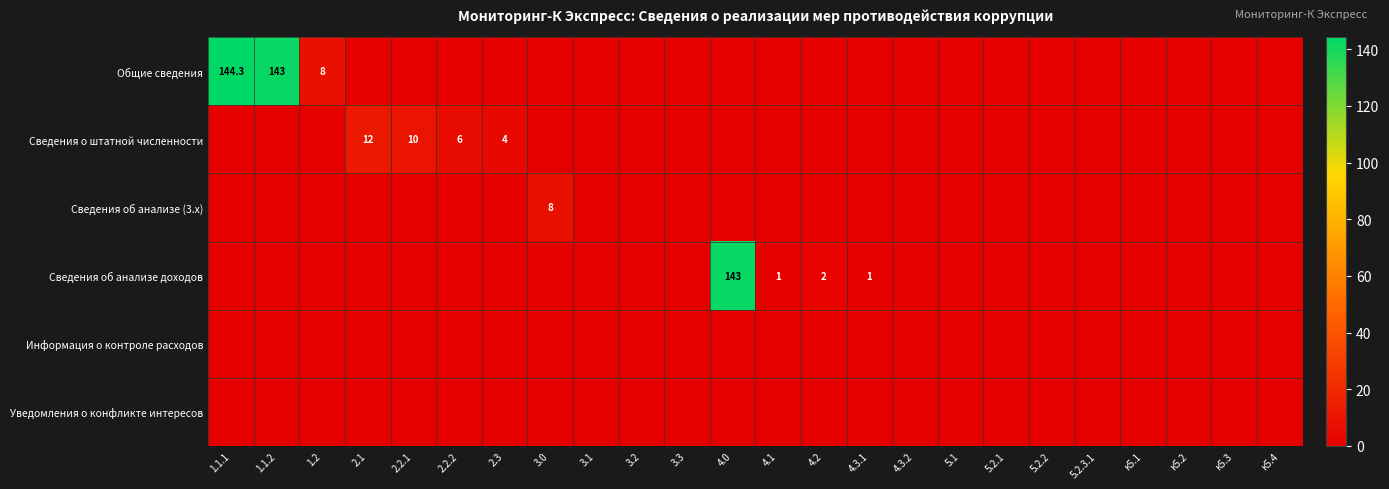

Is it true that Сведения об анализе доходов equals 72.8 at 4.0?

False